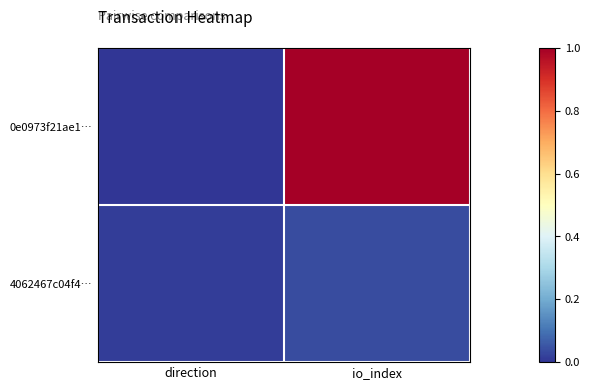

Reading left to right, transcribe all the data shown in this chart.

0e0973f21ae1…: direction=0.0	io_index=1.0
4062467c04f4…: direction=0.0	io_index=0.0